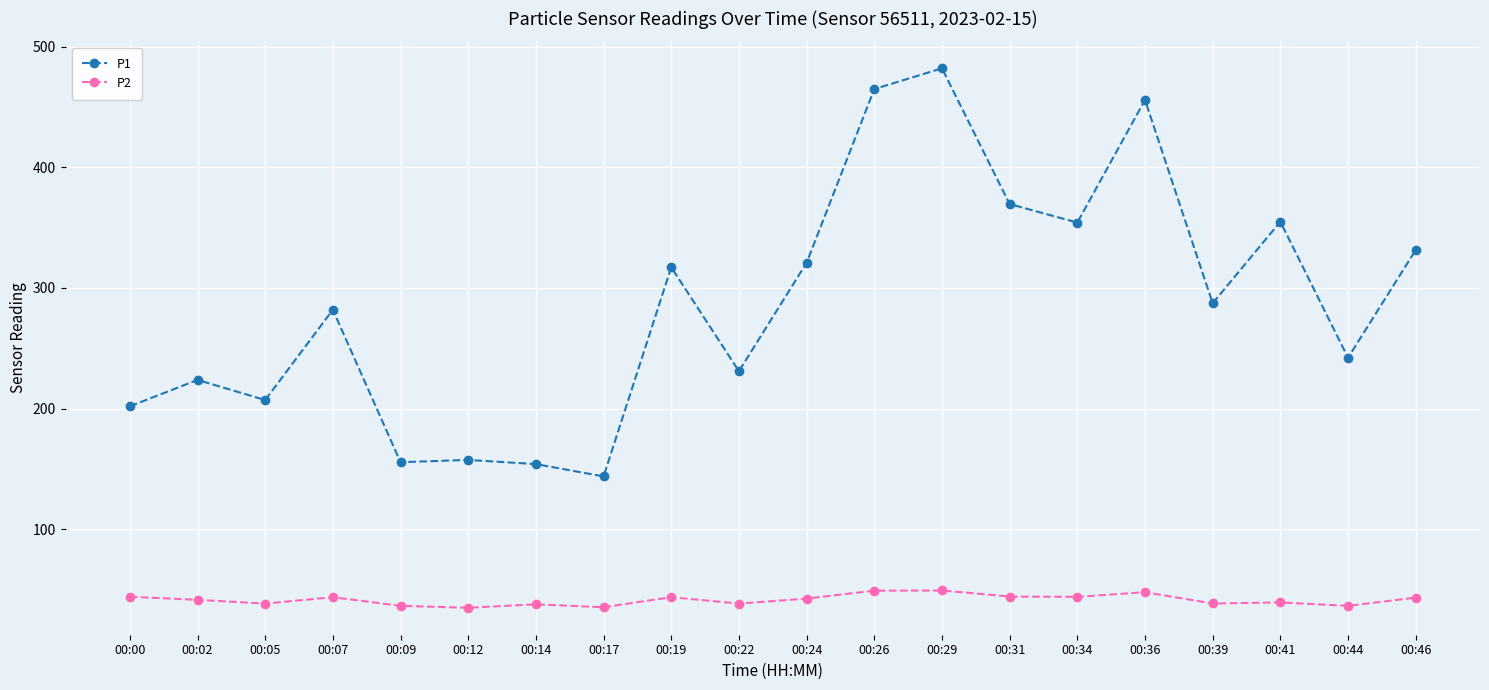

What is the maximum value shown in the chart?

482.0